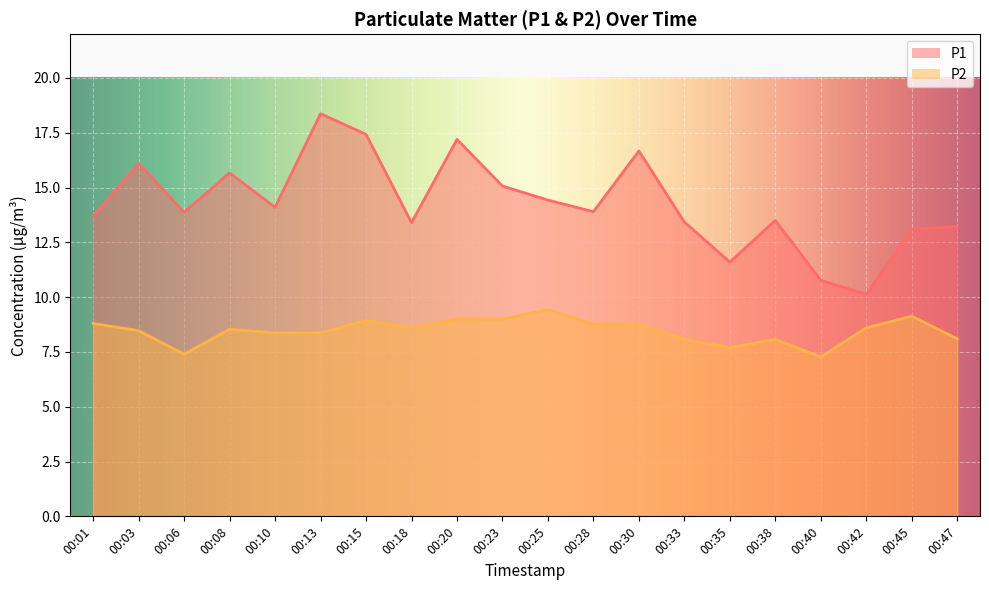

Is it true that P2 equals 9.0 at 00:23?

True